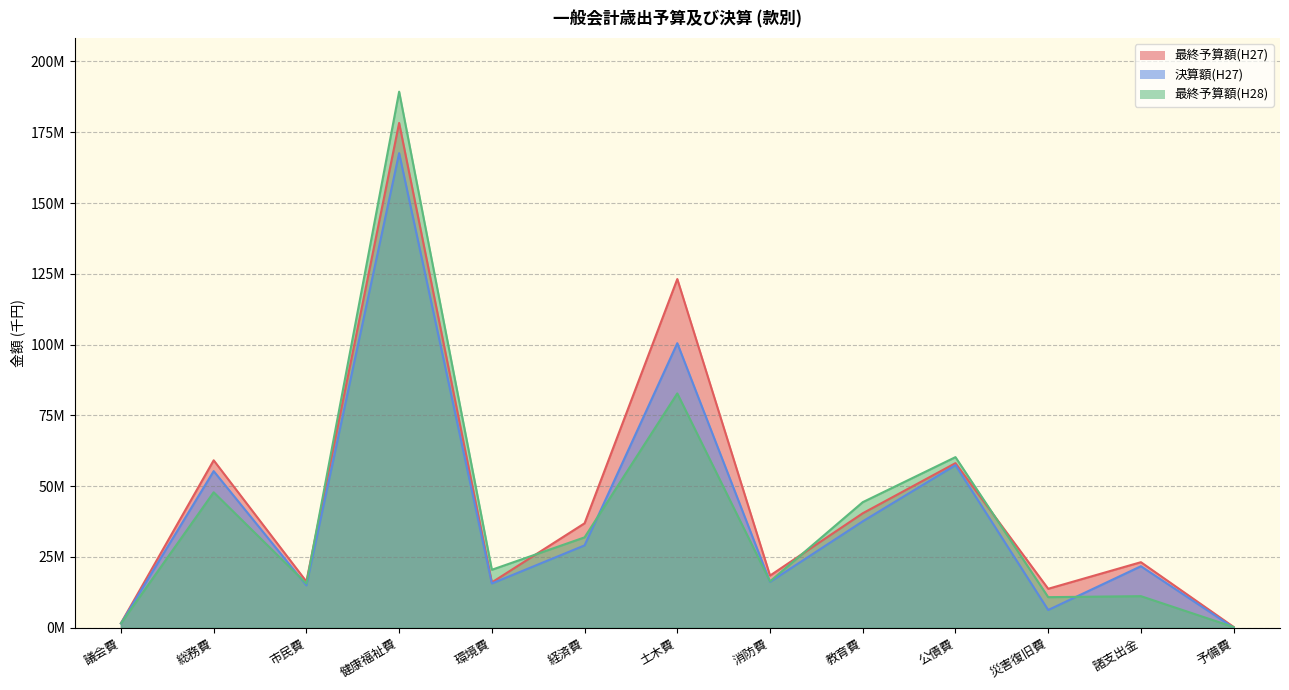

What value does the 最終予算額(H27) series have at 公債費, to the nearest 50?

58144800